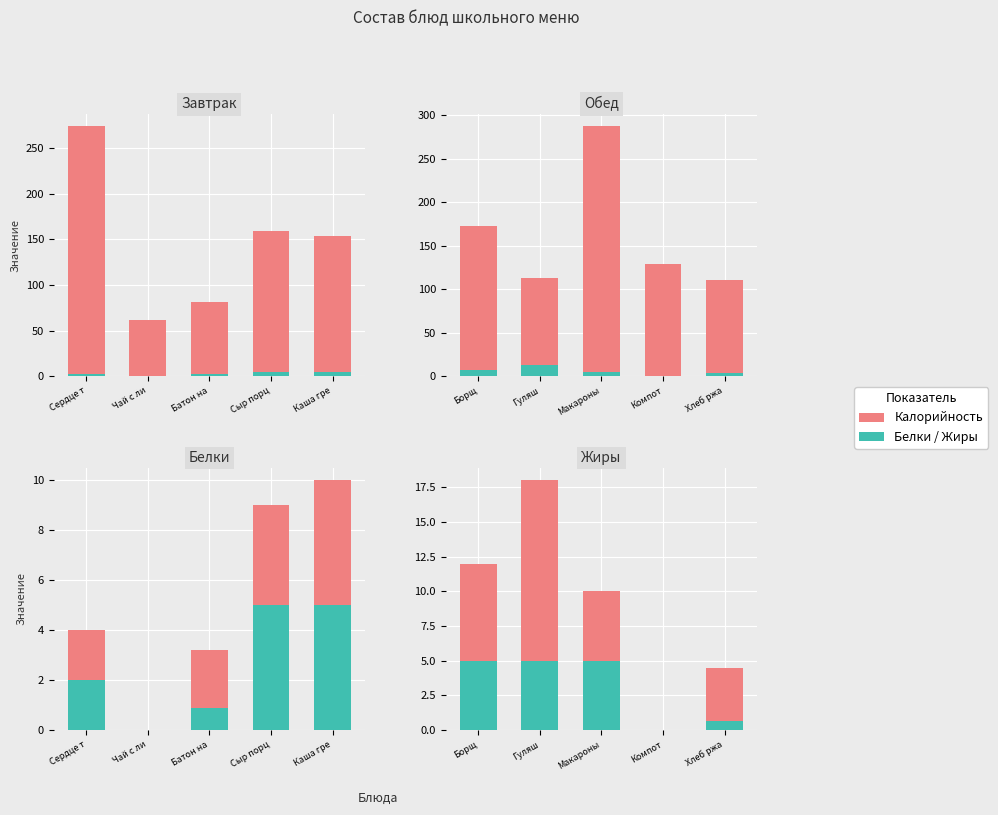

How many bars are there in each group?

2